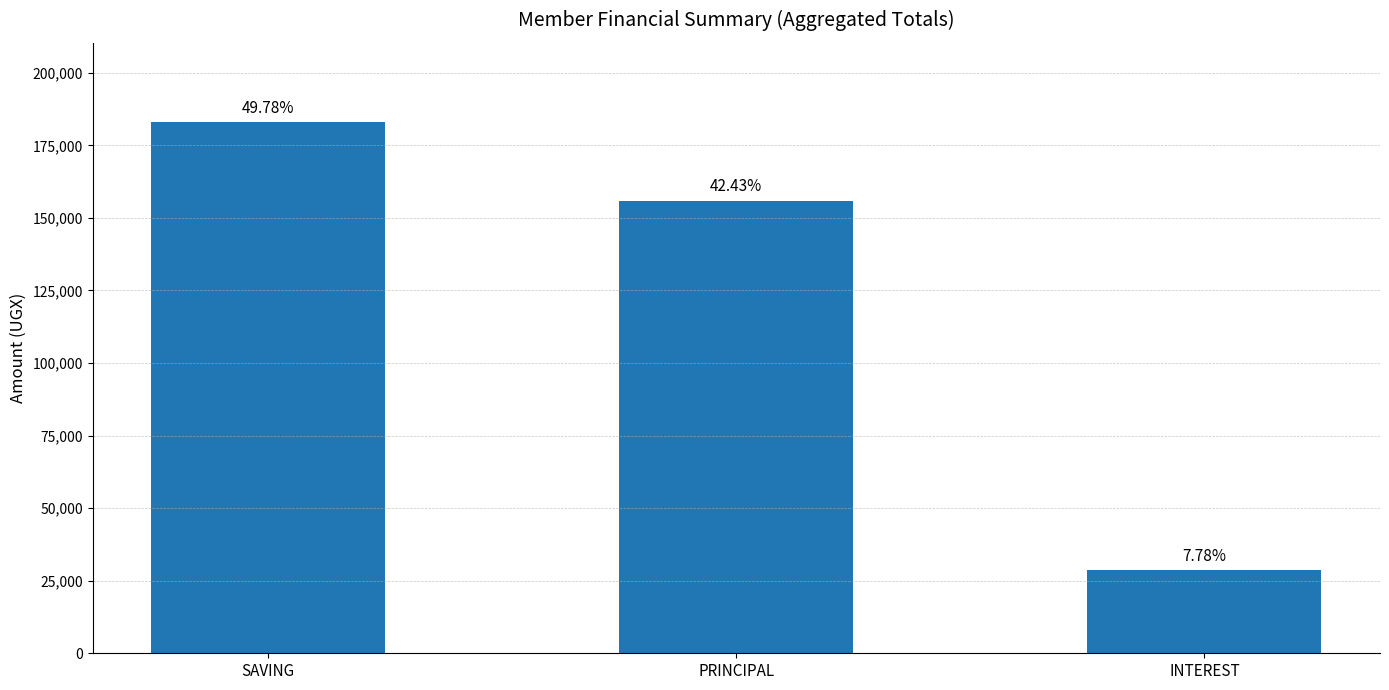

Which category has the highest value across all series?

SAVING